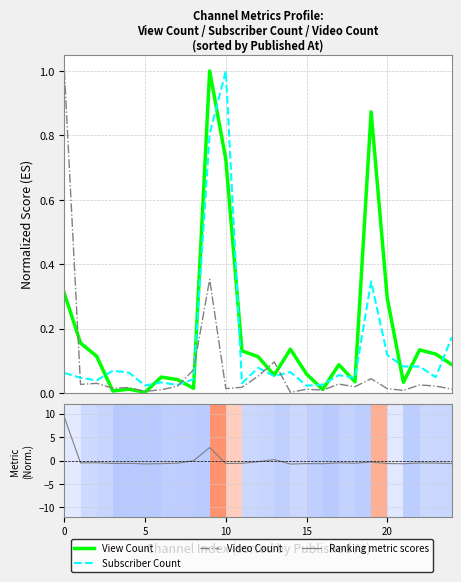

List the series in order of their overall mean, highest first.

View Count, Subscriber Count, Video Count, Ranking metric scores